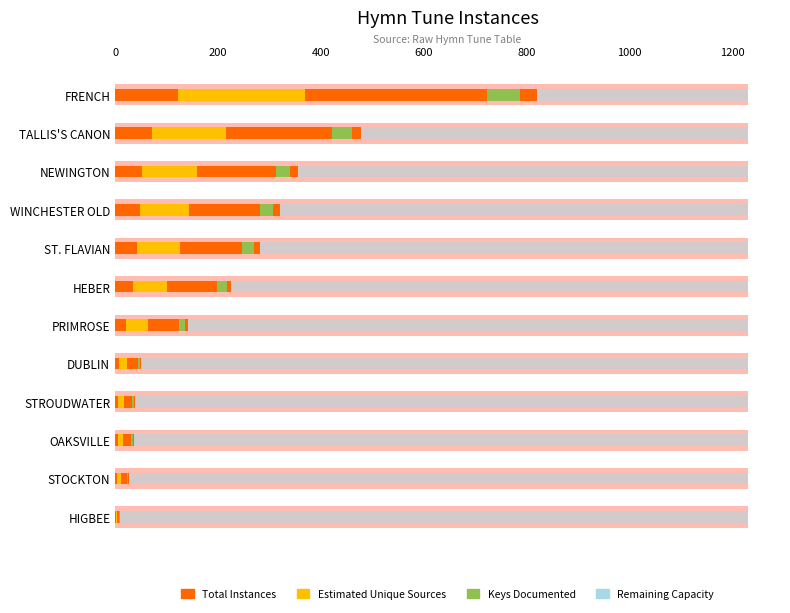

Count the number of data series in this chart.

4